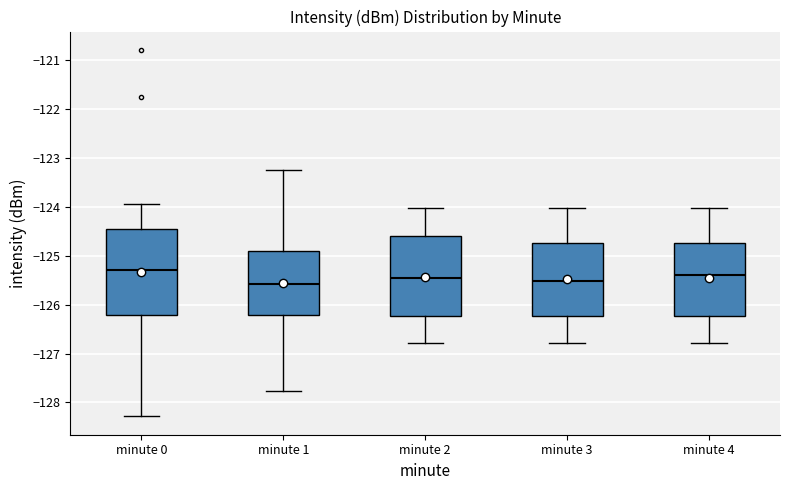

Reading left to right, read every box against the y-axis: the position of its median line, the range the box covers, and the ends of its whiskers. The values are not printed on the chart, so give them approximately, as read against the axis.

minute 0: median -125.3, box -126.2 to -124.4, whiskers -128.3 to -123.9
minute 1: median -125.6, box -126.2 to -124.9, whiskers -127.8 to -123.3
minute 2: median -125.5, box -126.2 to -124.6, whiskers -126.8 to -124.0
minute 3: median -125.5, box -126.2 to -124.7, whiskers -126.8 to -124.0
minute 4: median -125.4, box -126.2 to -124.7, whiskers -126.8 to -124.0